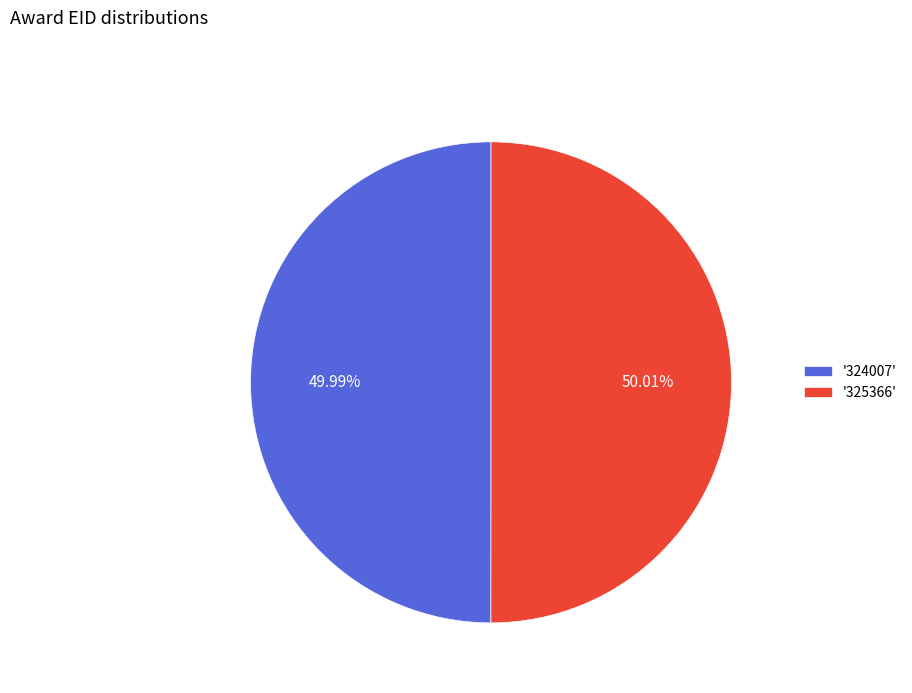

Does any single category account for the majority?

Yes